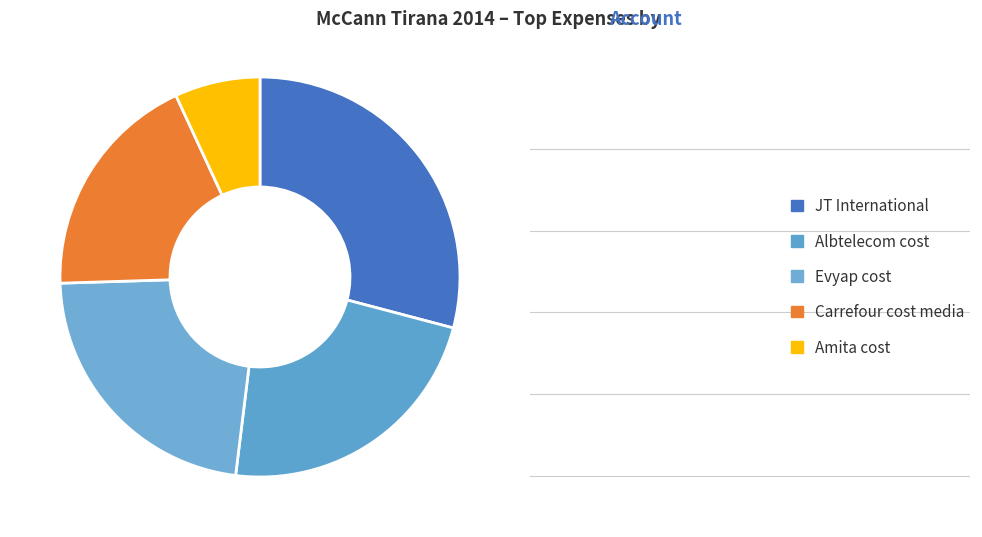

Which category has the biggest portion of the pie?

JT International